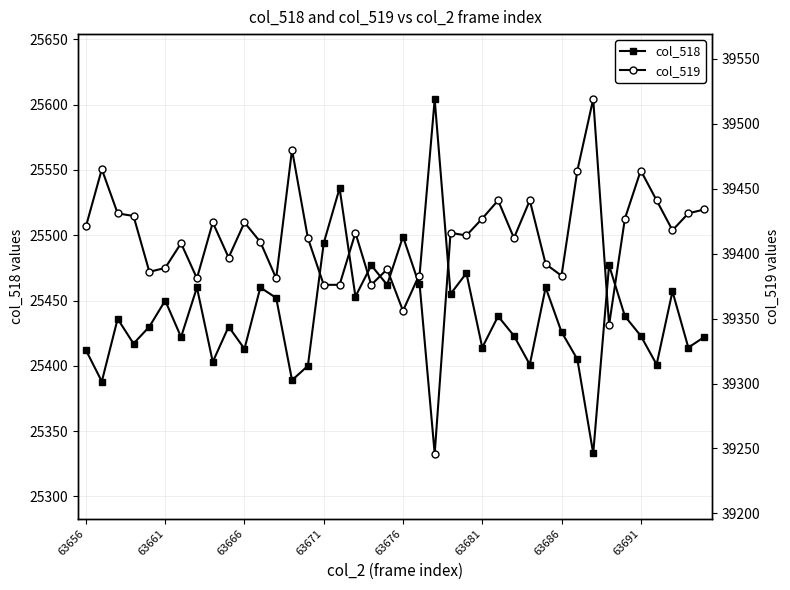

True or false: col_518 and col_519 intersect in this chart.

False